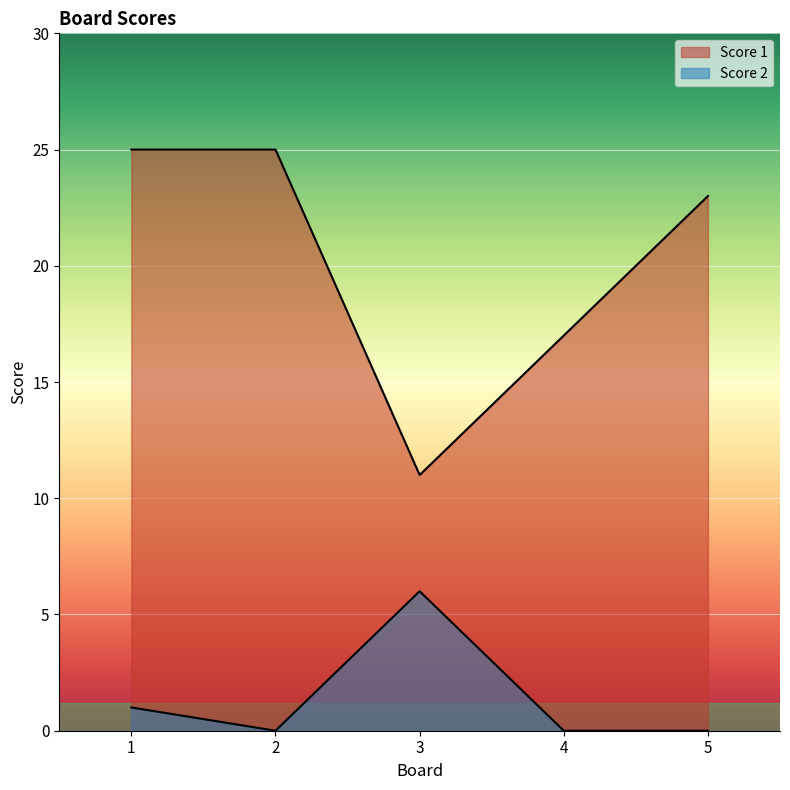

Rank the categories by Score 2 value from highest to lowest.

3, 1, 2, 4, 5